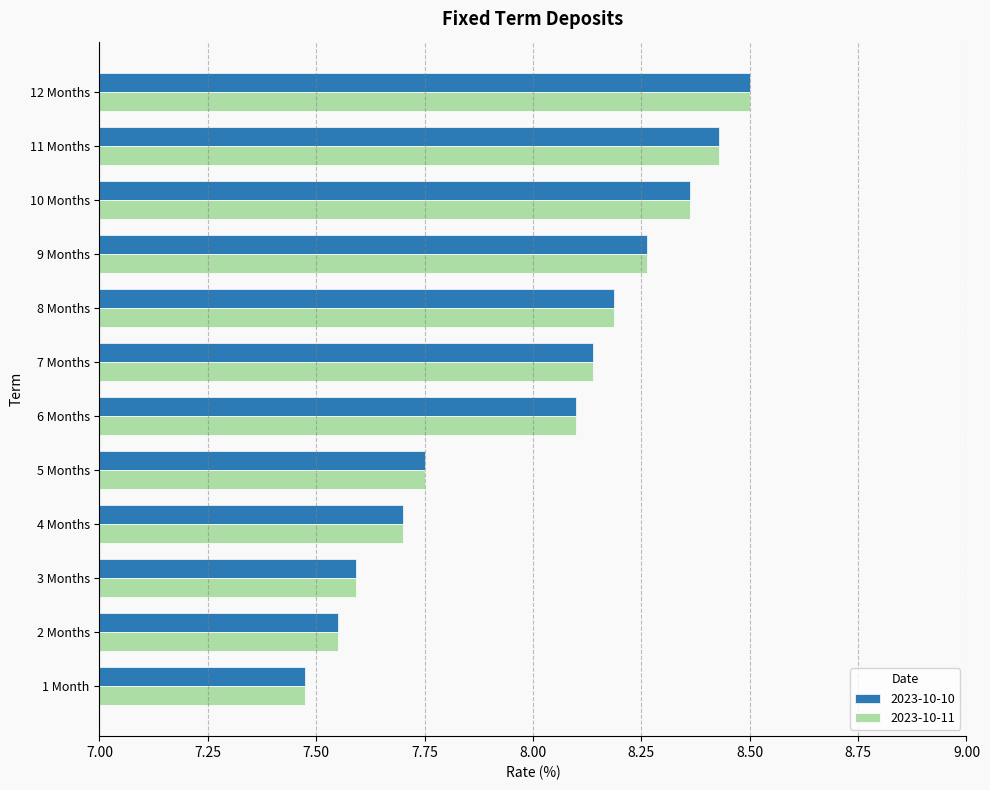

At which label is 2023-10-11 closest to 7?

1 Month